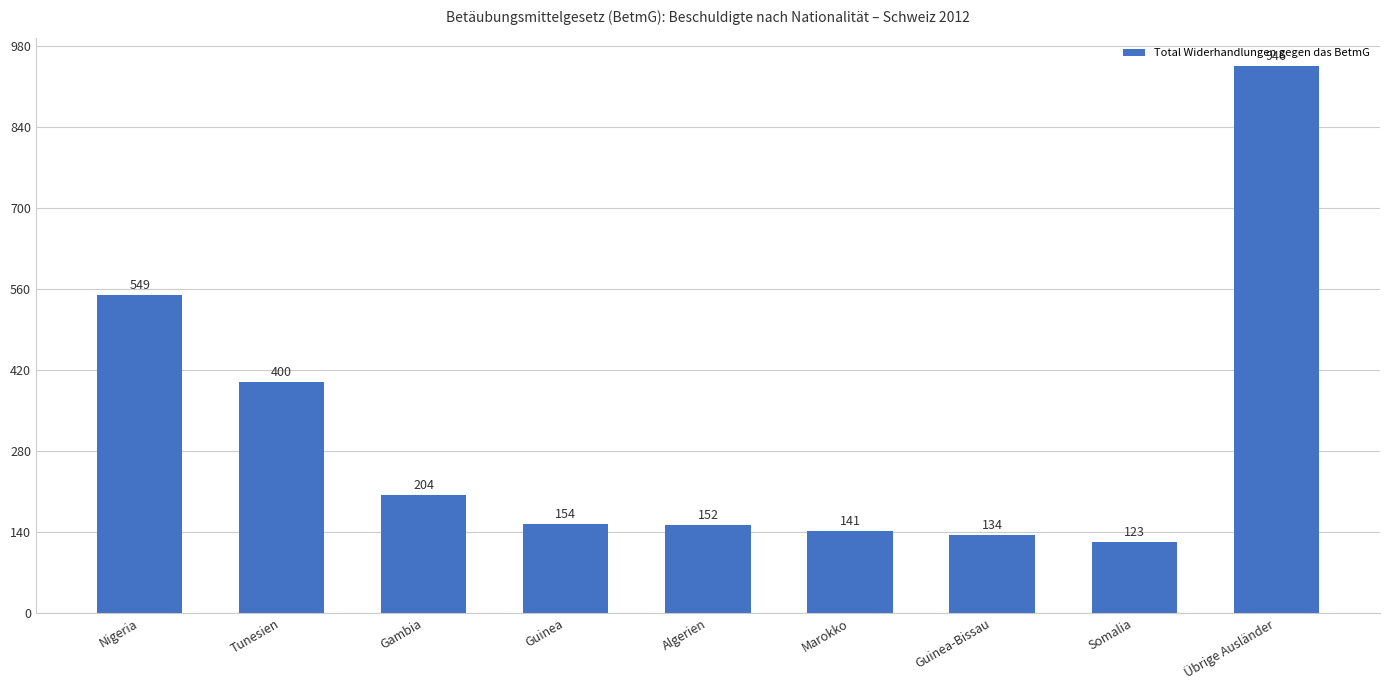

Reading left to right, extract all data points from this chart.

549	400	204	154	152	141	134	123	946